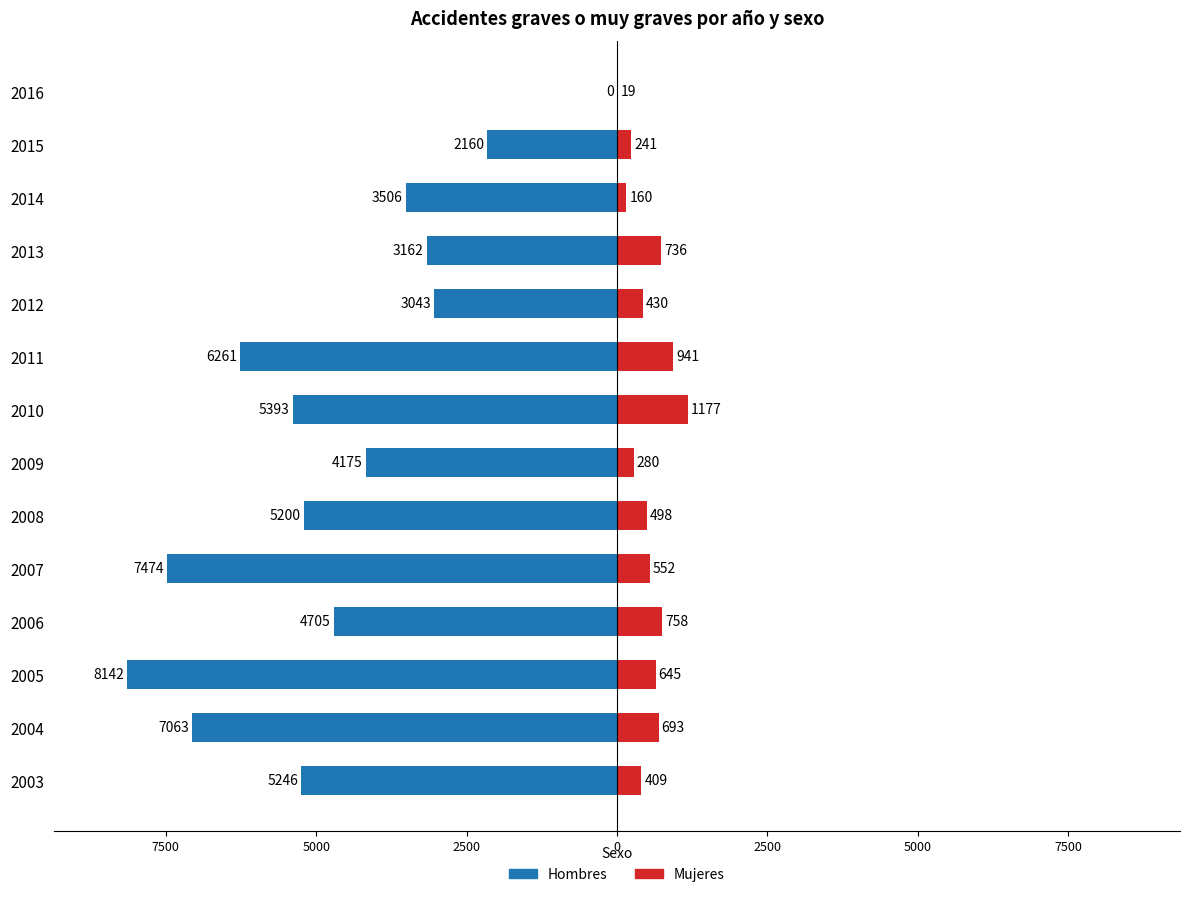

The value of Hombres at 2004 is -7063. True or false?

True